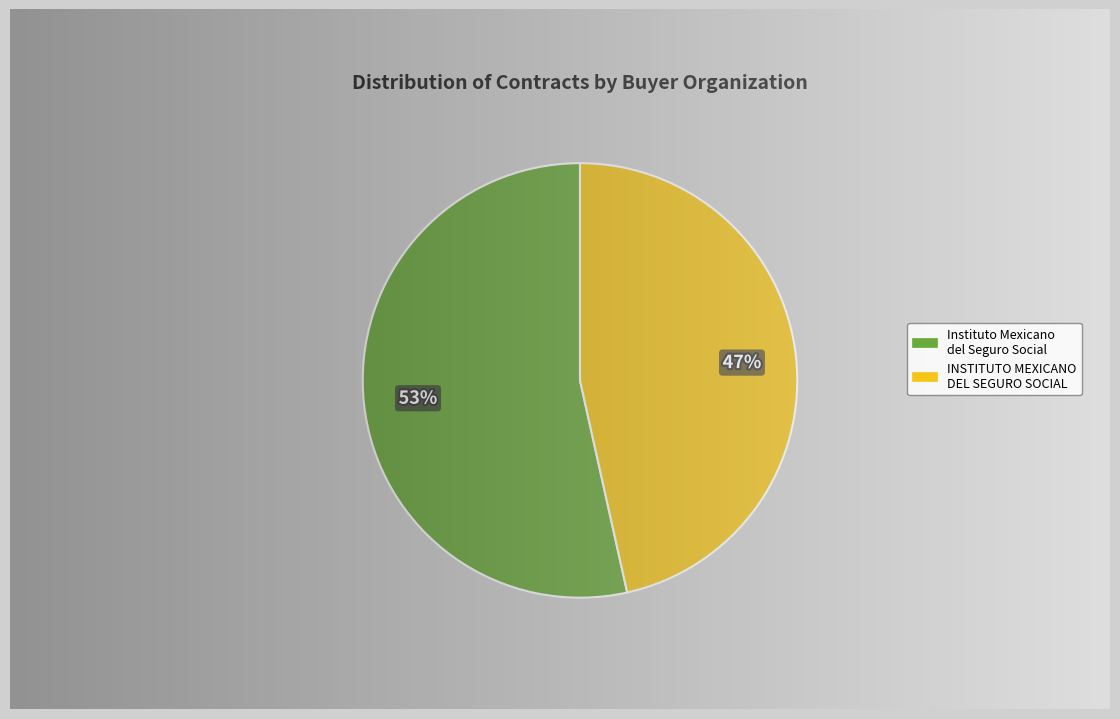

How many segments does this pie chart have?

2